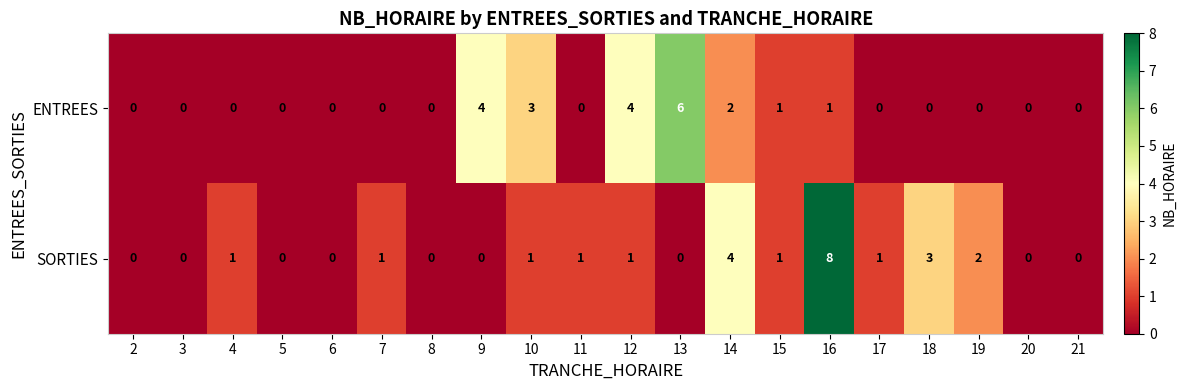

The value of SORTIES at 8 is -5. True or false?

False